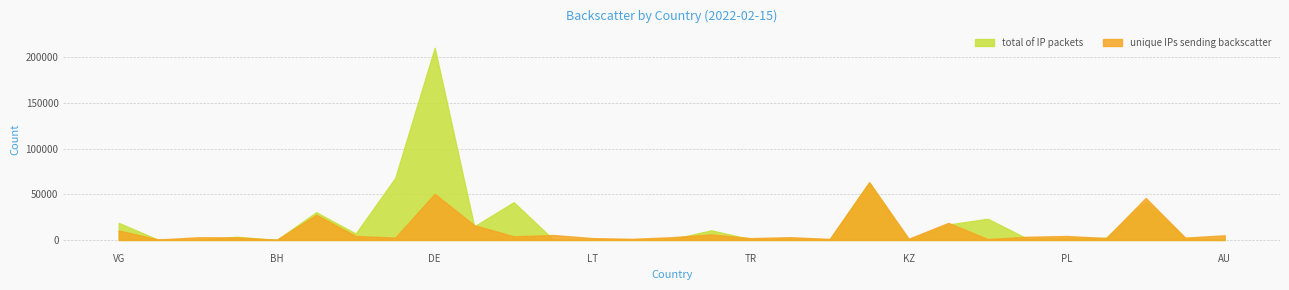

What is the label of the 9th point from the right?

KZ